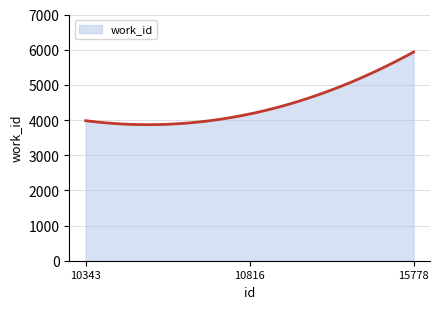

What is the sum of all values?

1330425.8